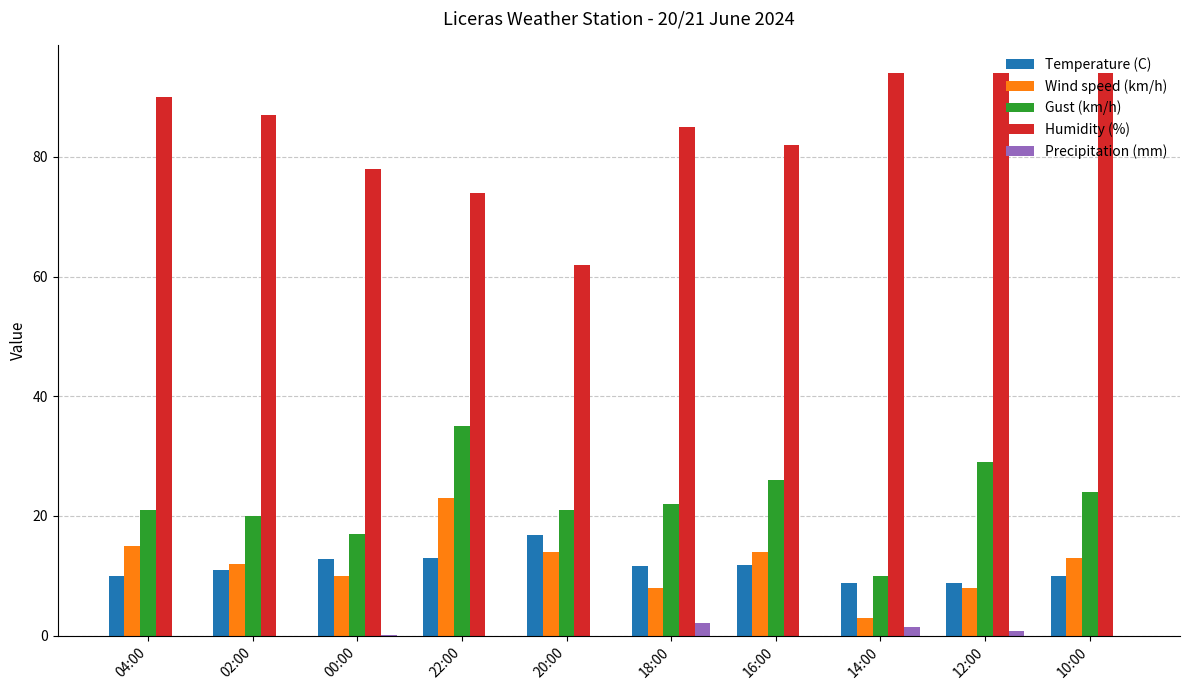

What is the highest value of the Wind speed (km/h) series?

23.0